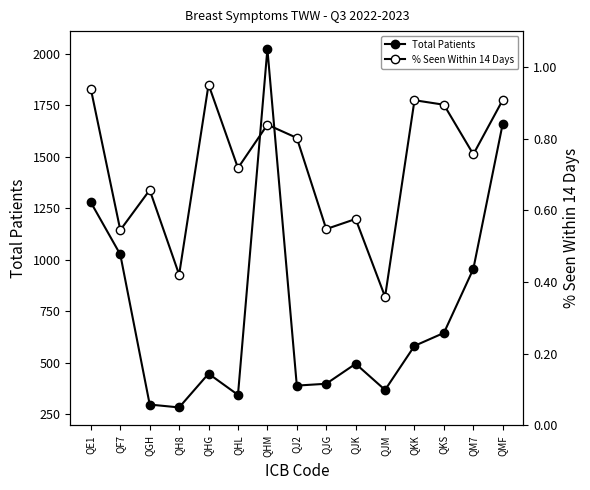

What is the label of the 3rd point from the right?

QKS